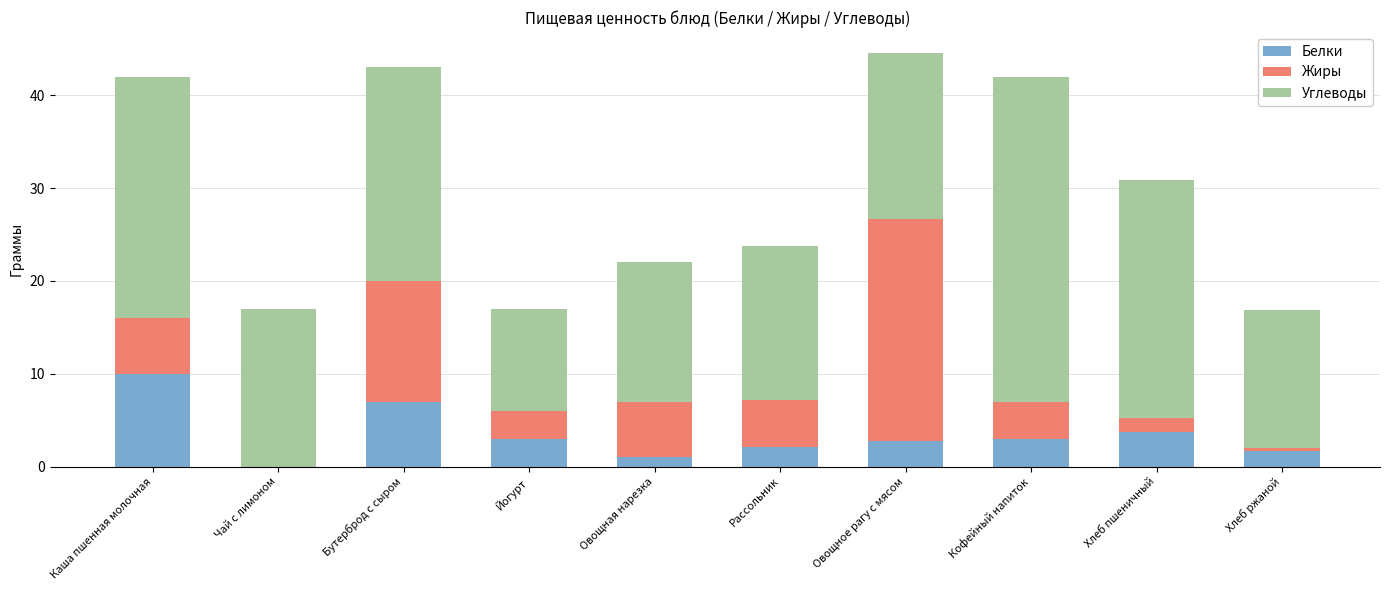

How many series are shown in this chart?

3